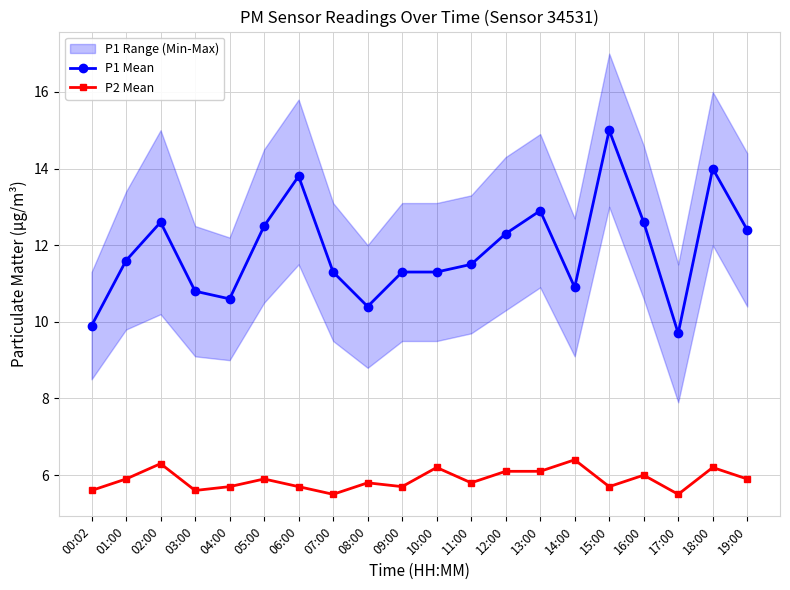

List the series in order of their overall mean, lowest first.

P2 Mean, P1 Mean